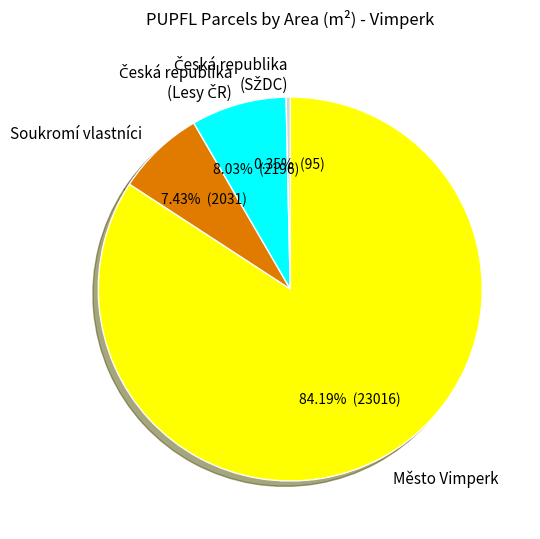

Combined, do Soukromí vlastníci and Město Vimperk account for over 50%?

Yes